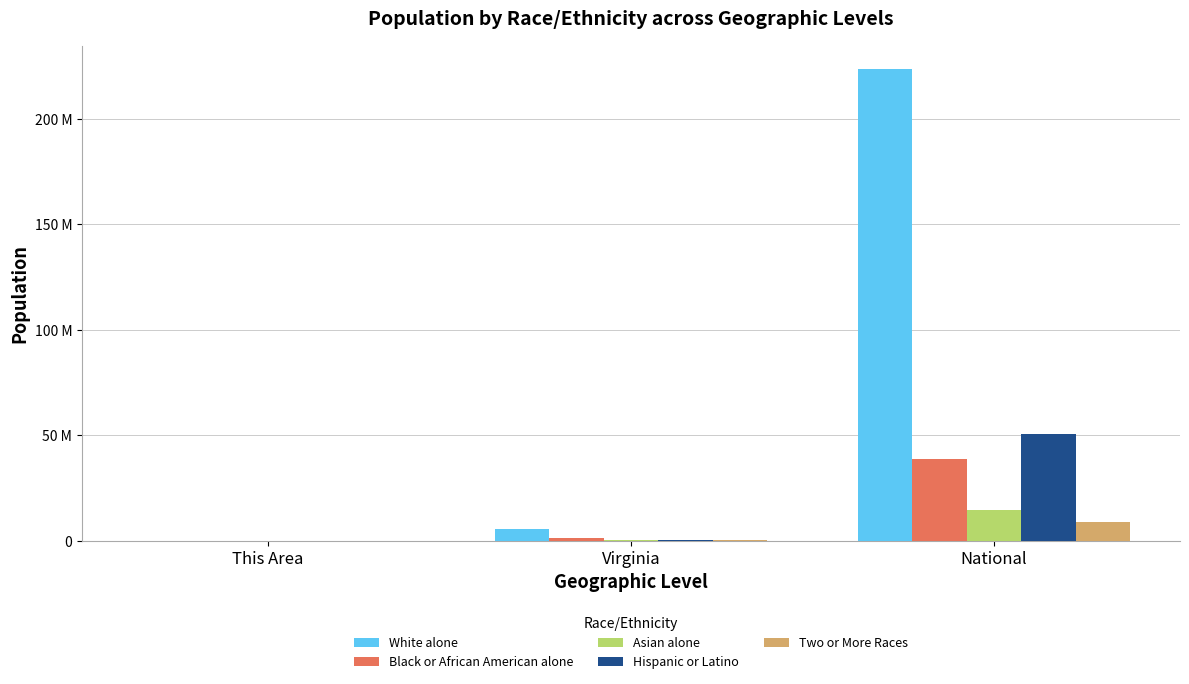

Are the bars grouped side by side (vs. stacked)?

Yes